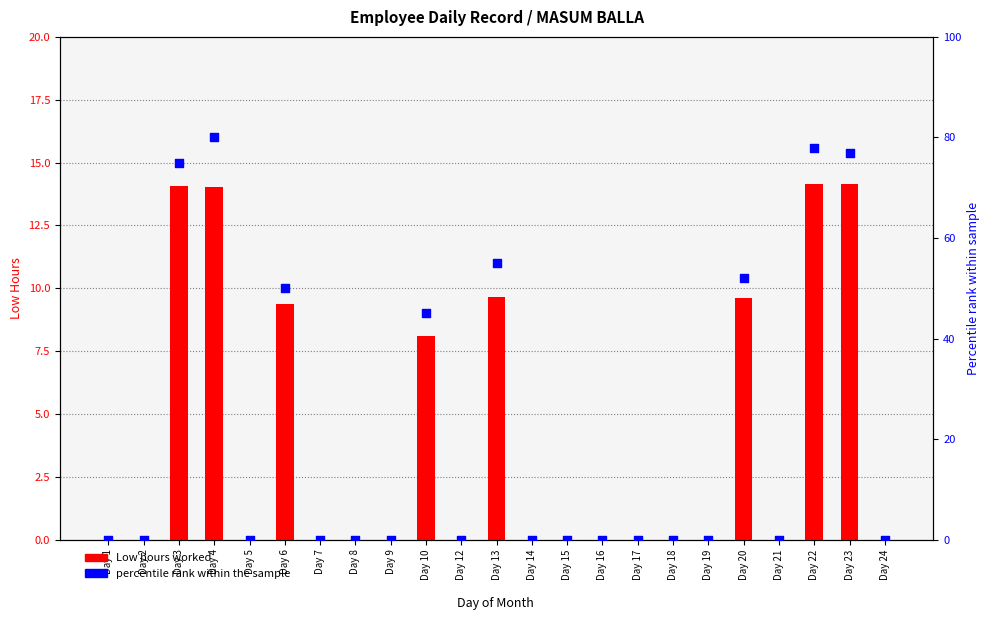

Which series reaches the maximum Y coordinate?

Percentile rank